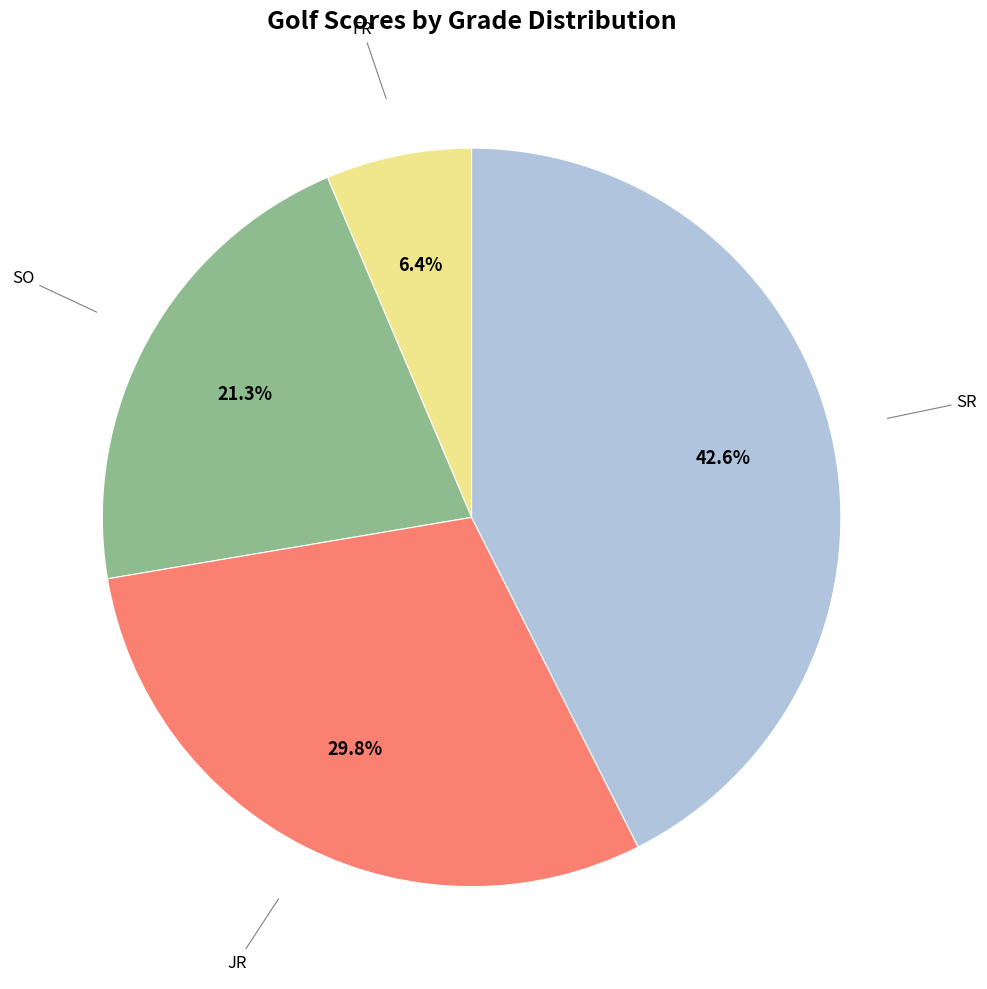

Does any single category account for the majority?

No